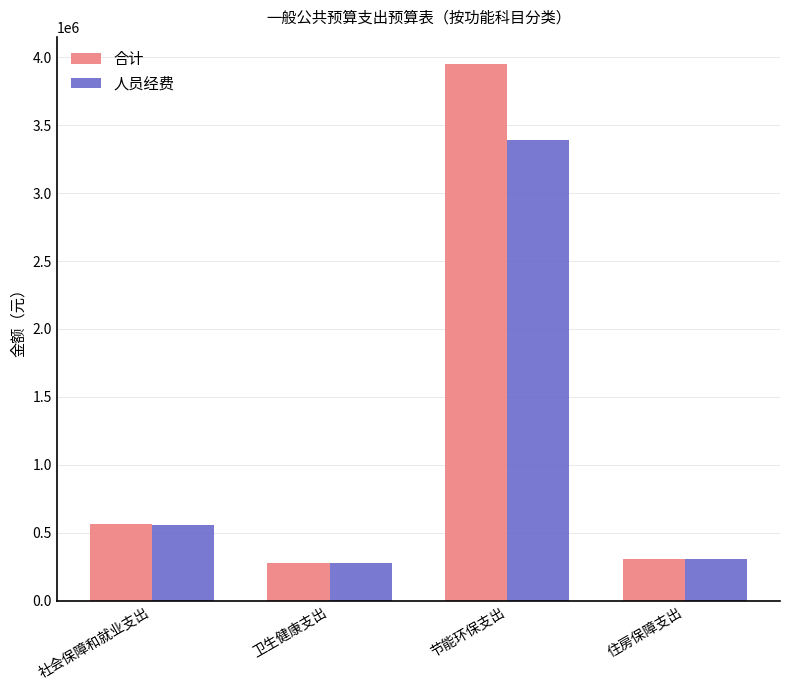

What is the total value across all series at 节能环保支出?

7343292.4